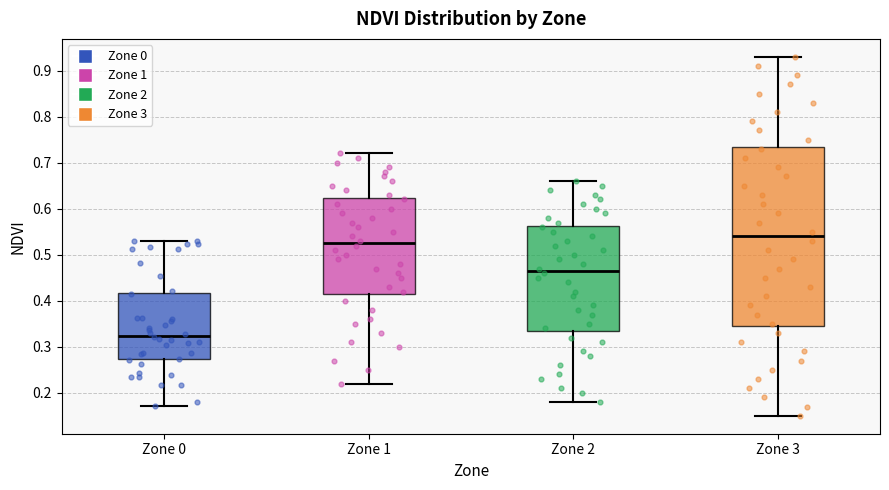

Reading left to right, transcribe this box plot: for each box, give where its median line is, the range the box spans, and where its two whiskers end, as read against the y-axis. The values are not printed on the chart, so give them approximately, as read against the axis.

Zone 0: median 0.32, box 0.27 to 0.42, whiskers 0.17 to 0.53
Zone 1: median 0.53, box 0.42 to 0.62, whiskers 0.22 to 0.72
Zone 2: median 0.47, box 0.34 to 0.56, whiskers 0.18 to 0.66
Zone 3: median 0.54, box 0.35 to 0.74, whiskers 0.15 to 0.93